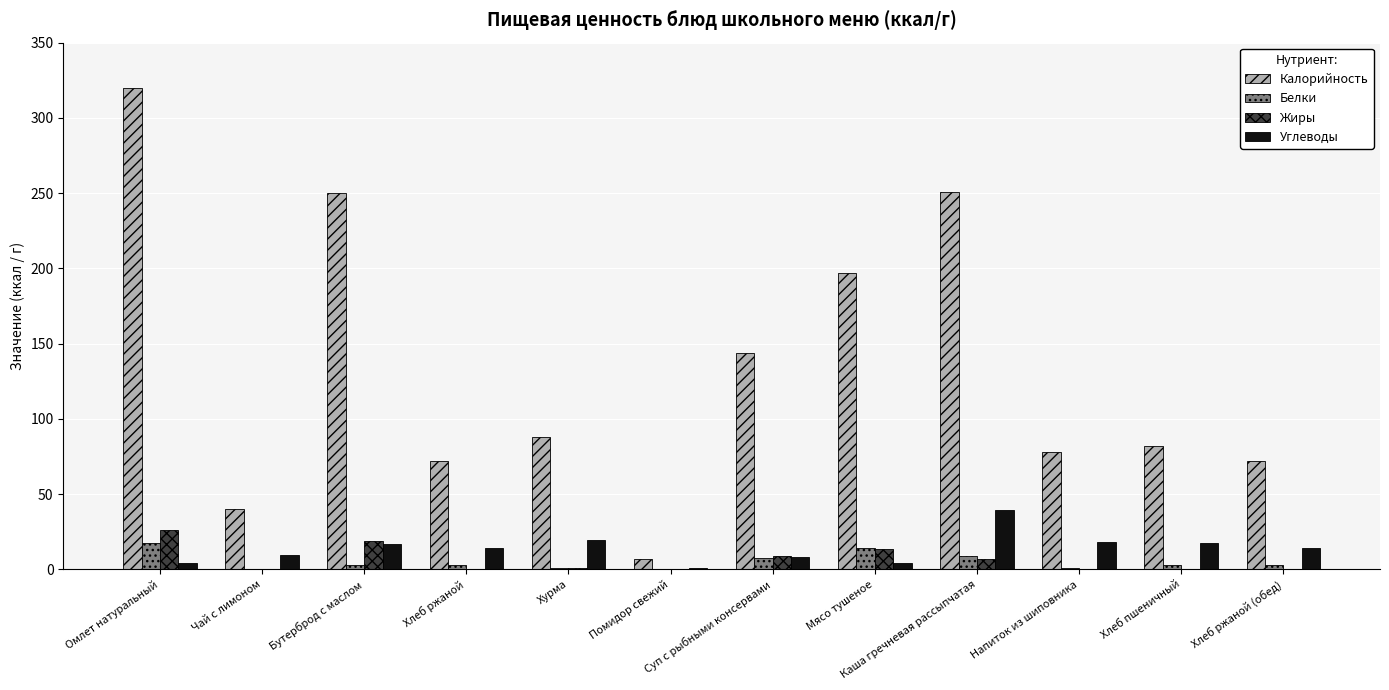

Where is Калорийность nearest to the value 163?

Суп с рыбными консервами